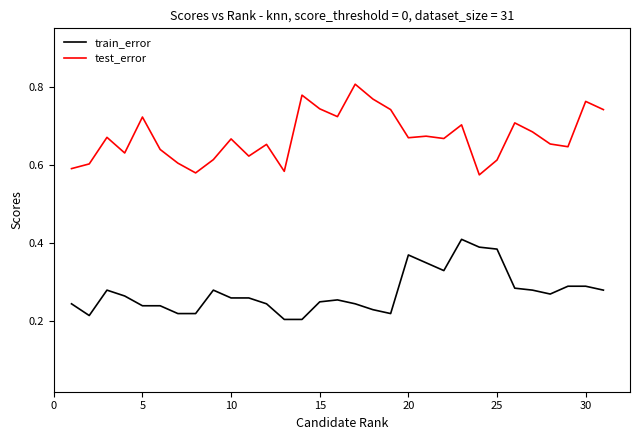

List the series in order of their overall mean, highest first.

test_error, train_error